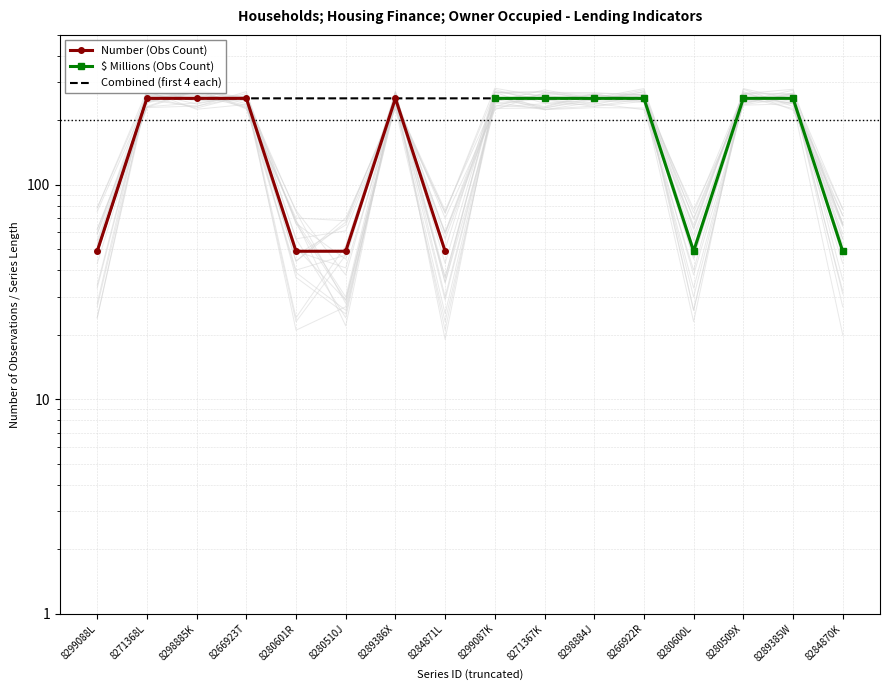

Reading right to left, transcribe all the data shown in this chart.

Number (Obs Count): 49	253	49	49	253	253	253	49
$ Millions (Obs Count): 49	253	253	49	253	253	253	253
Combined (first 4 each): 253	253	253	253	253	253	253	49